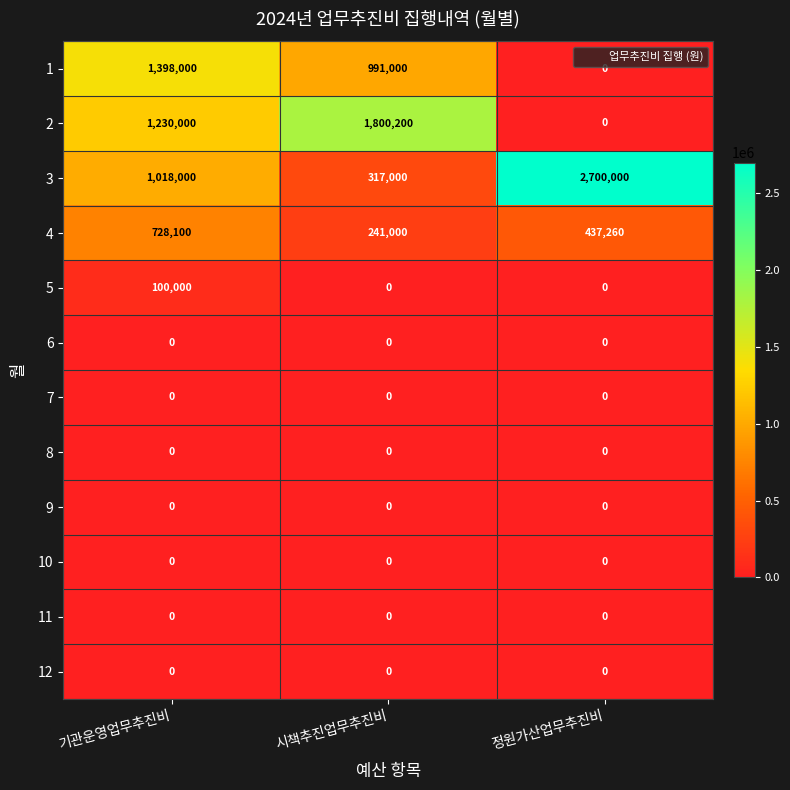

What is the greatest value displayed?

2700000